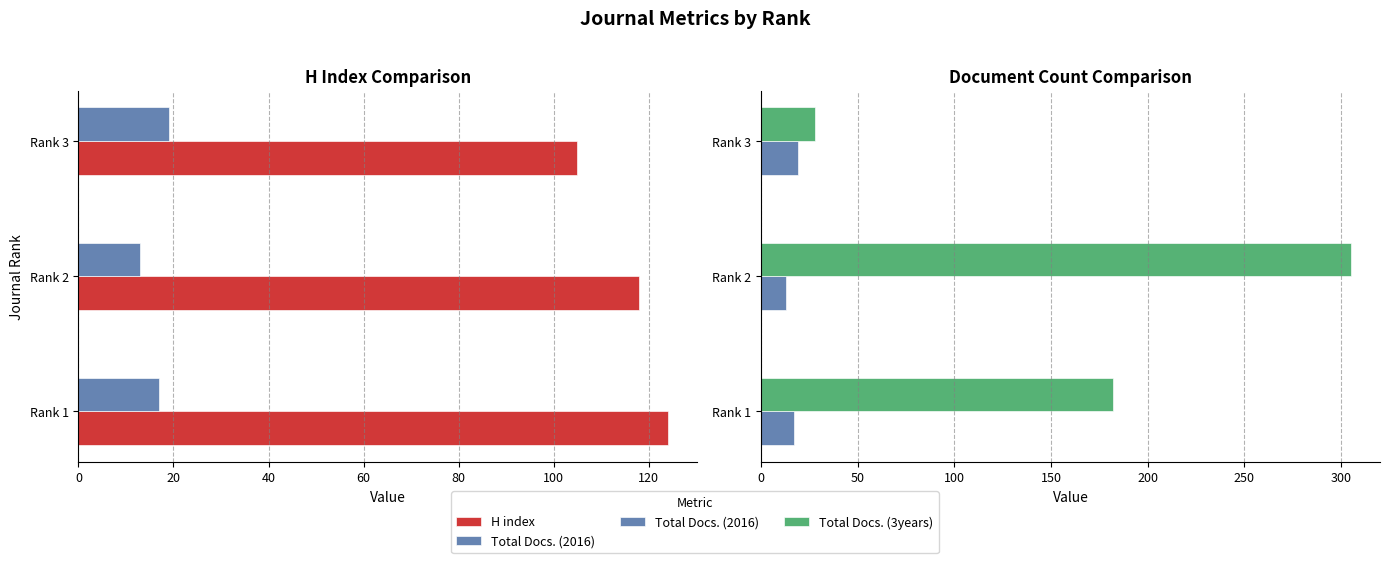

Which series has the largest total across all categories?

Total Docs. (3years)